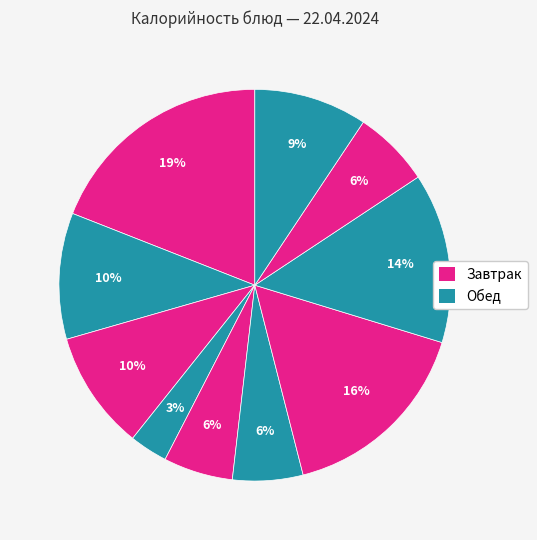

How many segments does this pie chart have?

10